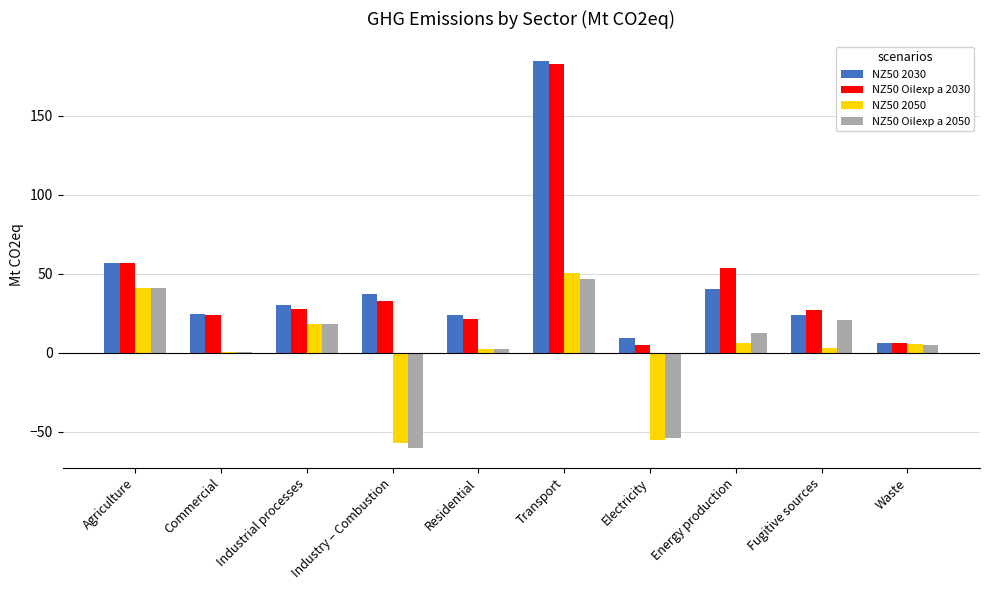

Count the number of data series in this chart.

4